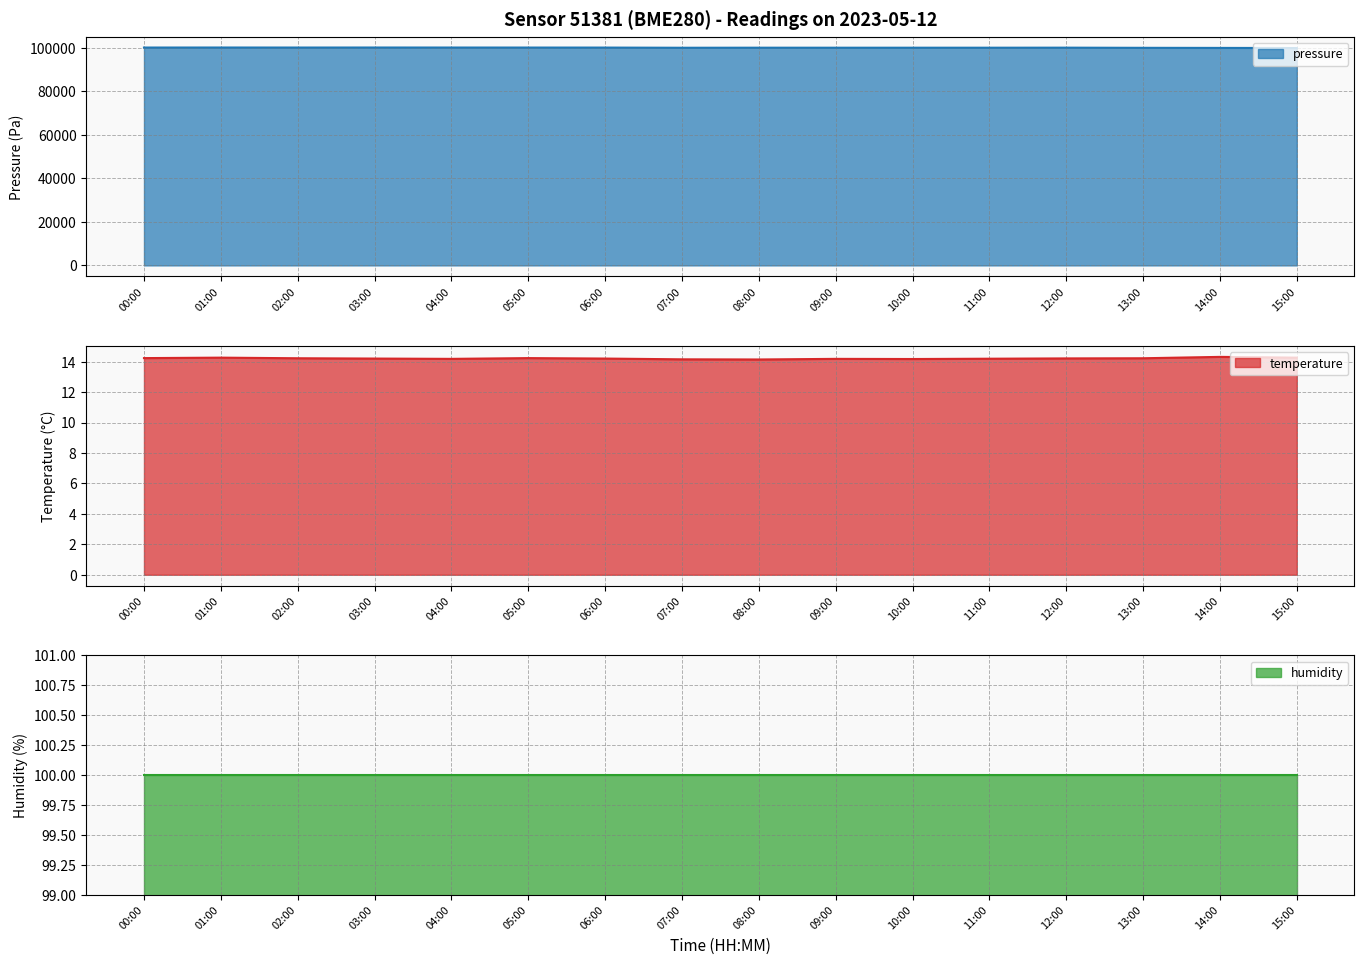

Is it true that pressure equals 46852.6 at 01:00?

False